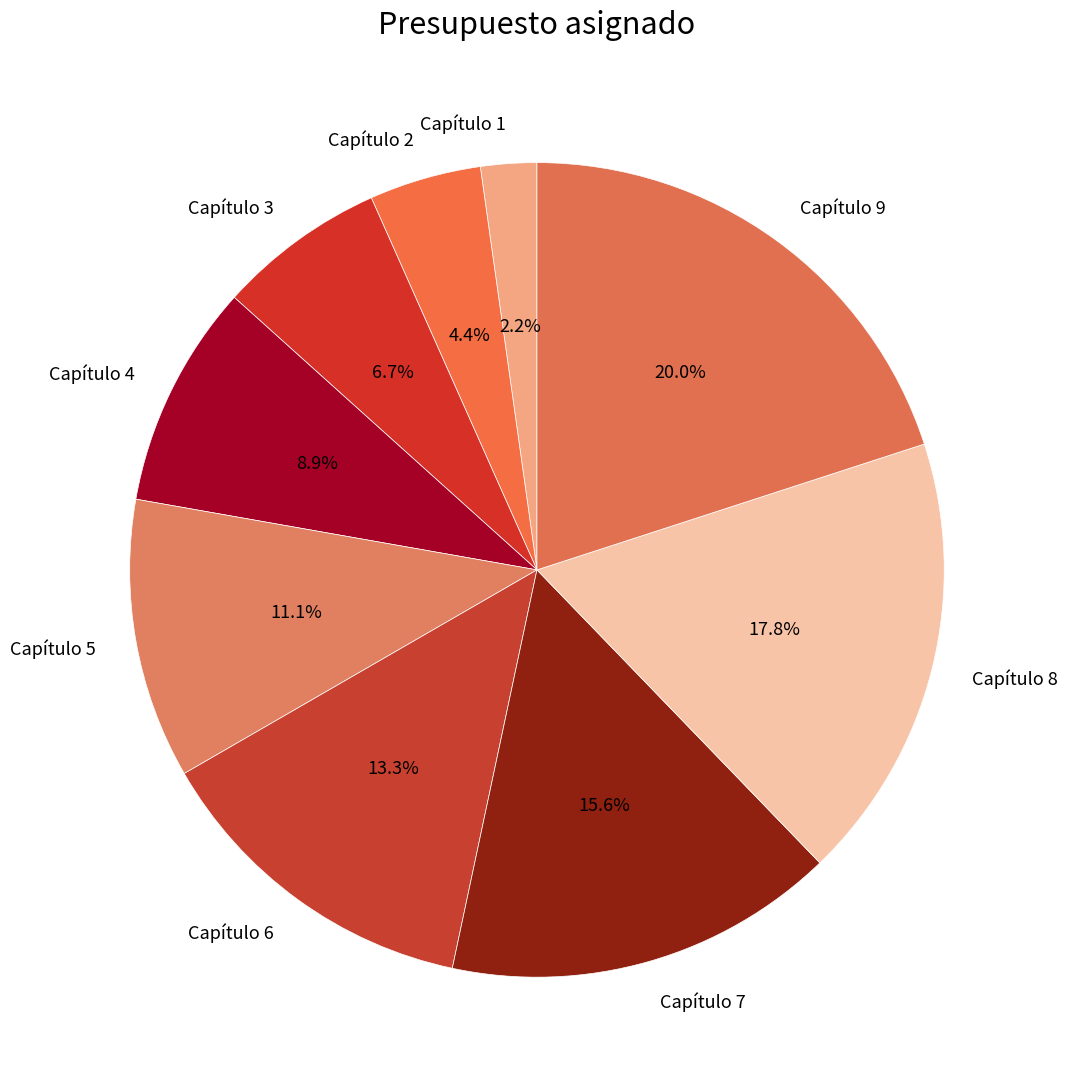

Is there a majority slice in this chart?

No